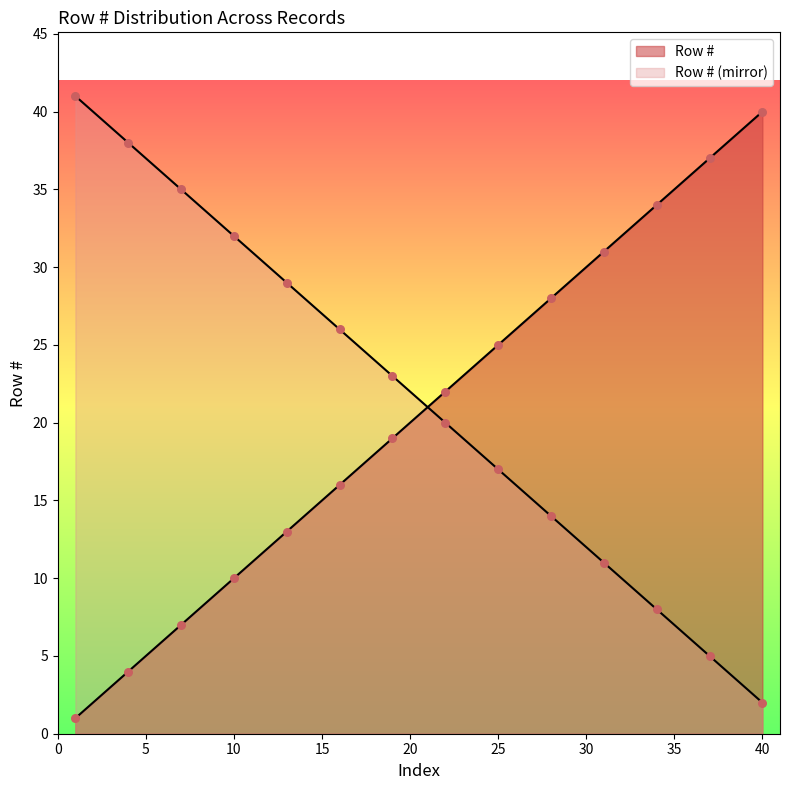

What is the change in value from 8 to 9?

+1